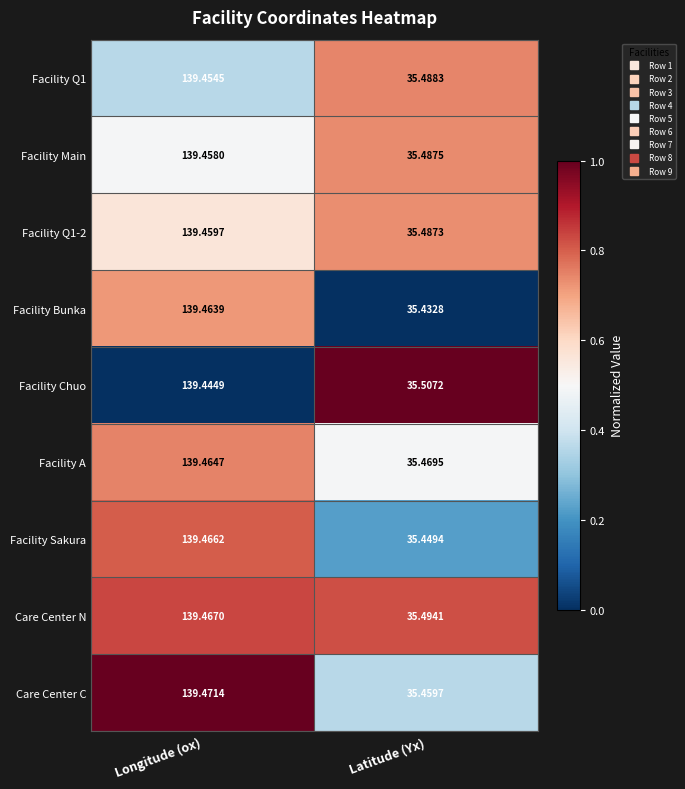

Which series has the widest spread of values?

Facility Bunka